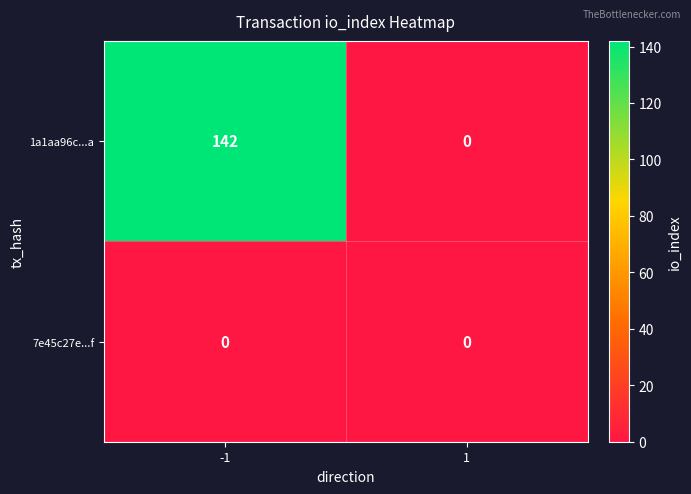

What is the total value across all series at -1?

142